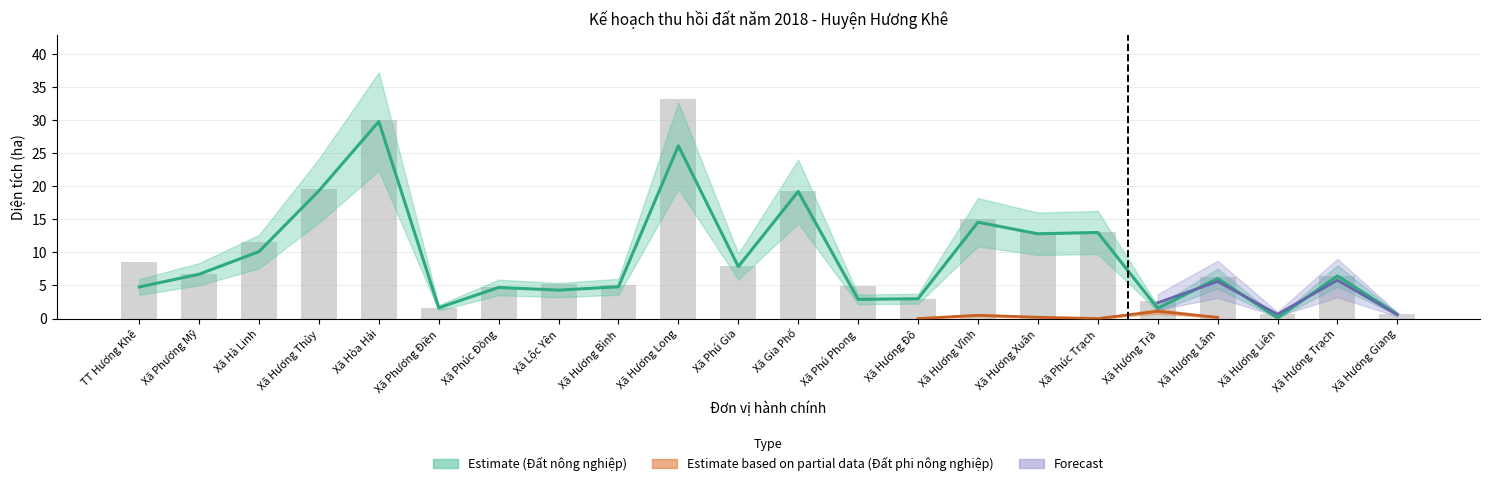

What is the ratio of the value at Xã Phú Gia to the value at Xã Hương Trạch?

1.2